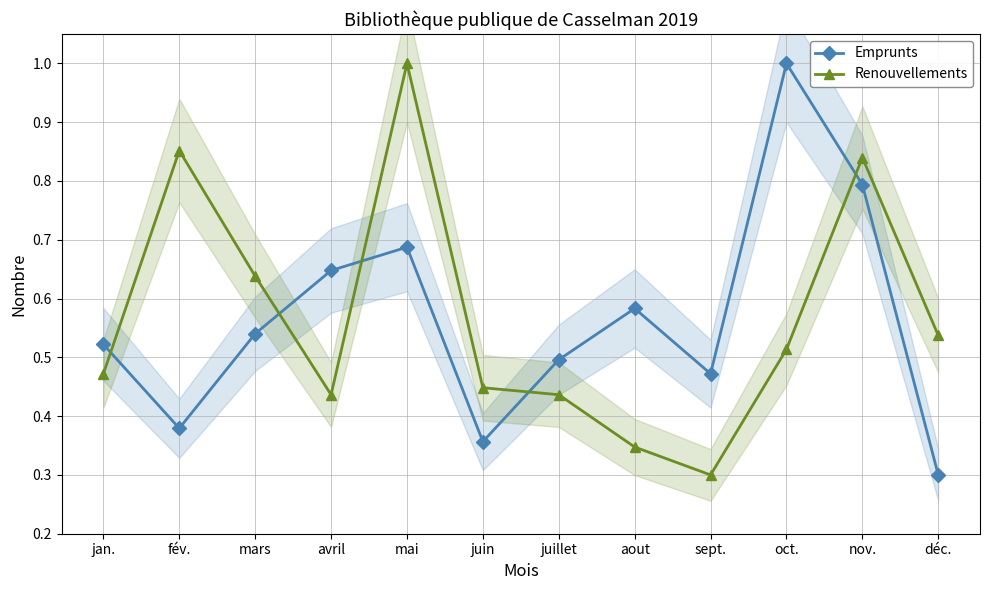

What is the difference between the Emprunts values at mai and mars?

0.1